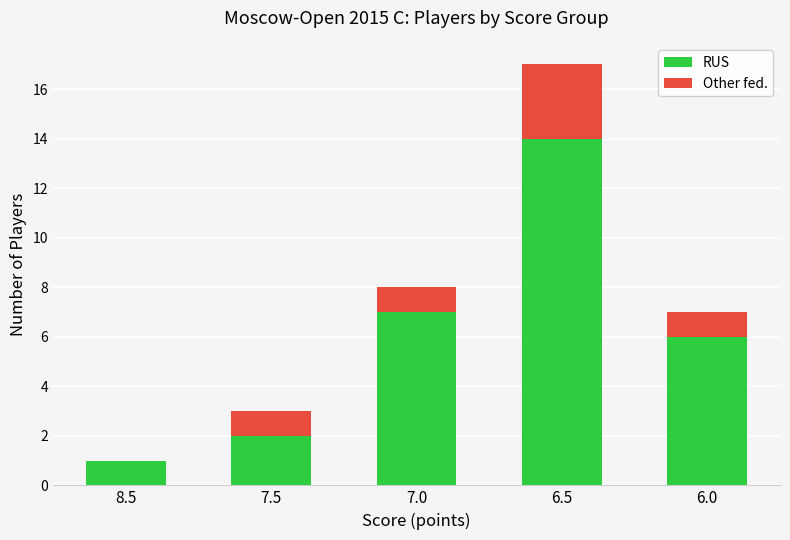

What is the maximum value for RUS?

14